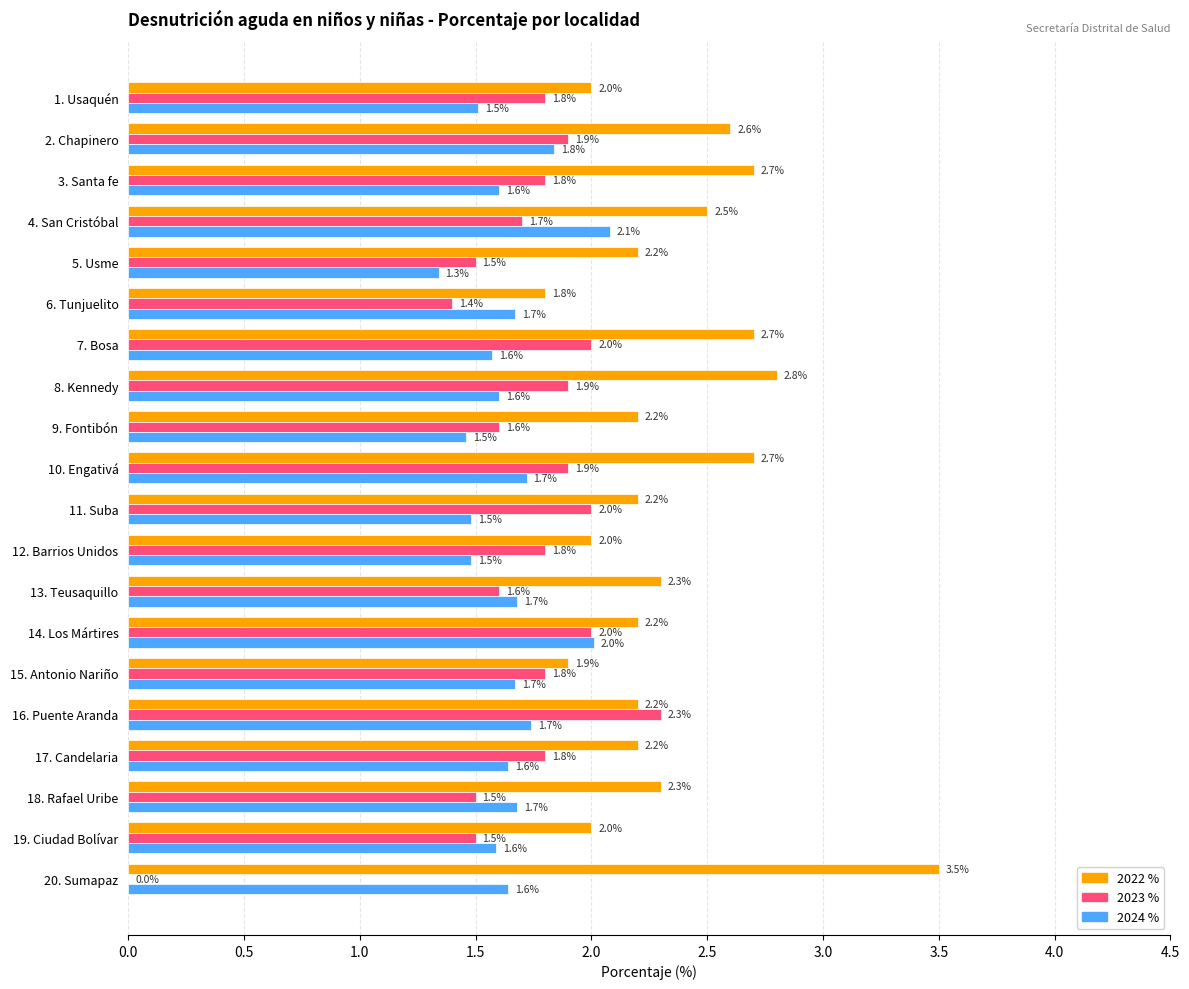

What is the sum of the 2024 % values at 3. Santa fe and 7. Bosa?

3.2